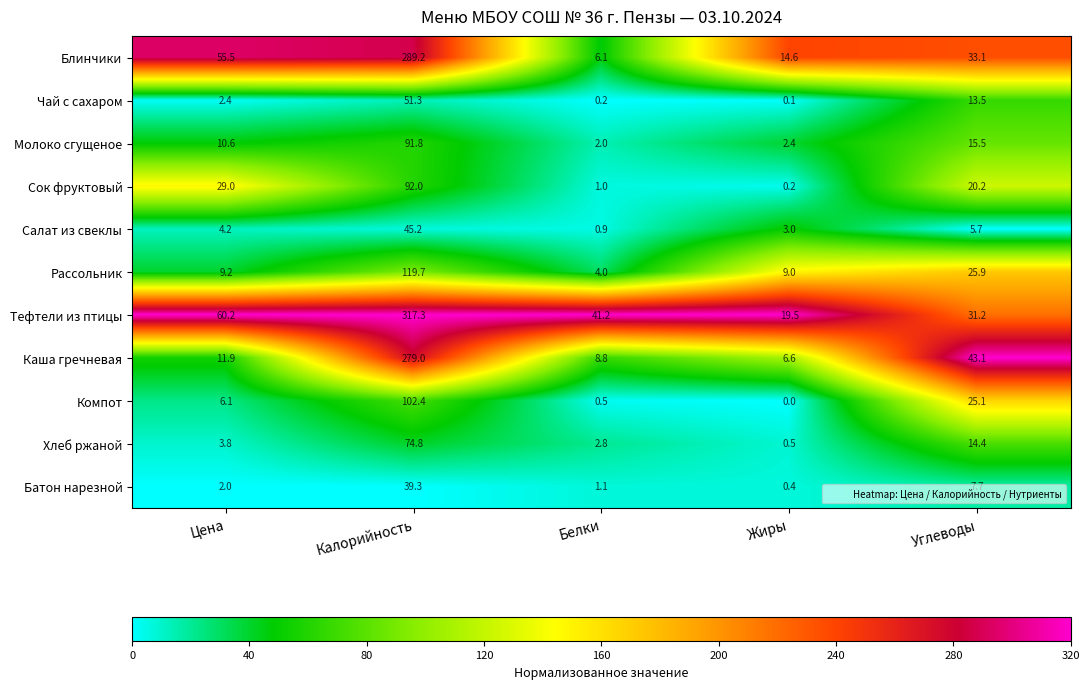

What is the average value of the Хлеб ржаной series?

19.3